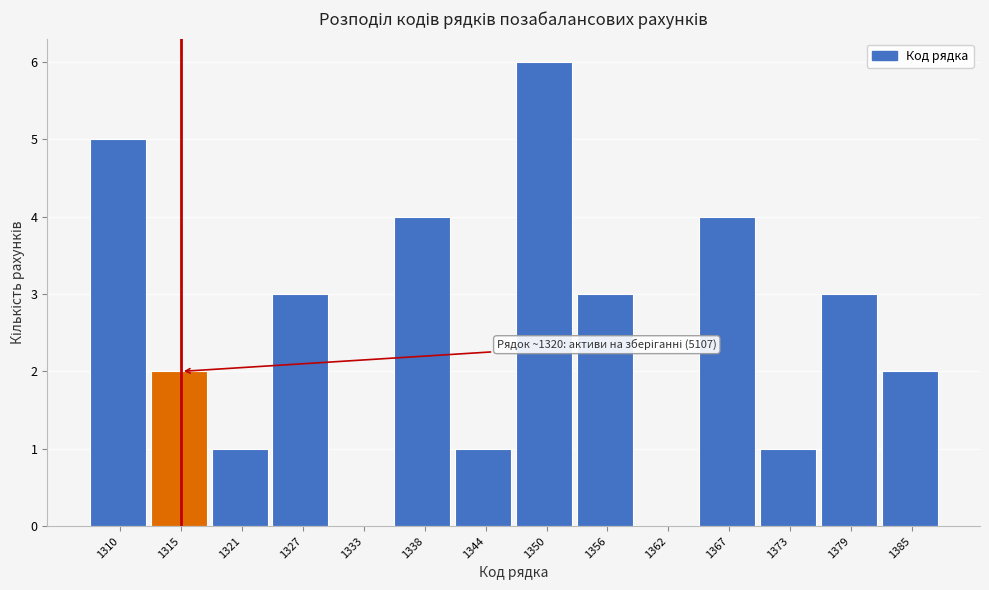

Reading left to right, list all the values displayed in this chart.

1310=5	1315=2	1321=1	1327=3	1333=0	1338=4	1344=1	1350=6	1356=3	1362=0	1367=4	1373=1	1379=3	1385=2